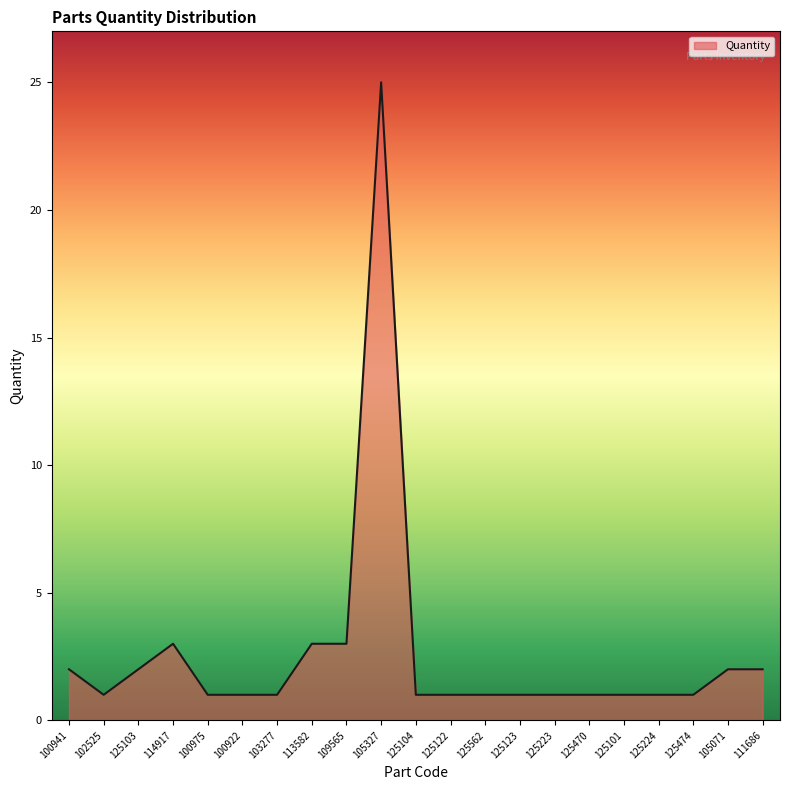

What is the difference between the maximum and minimum values?

24